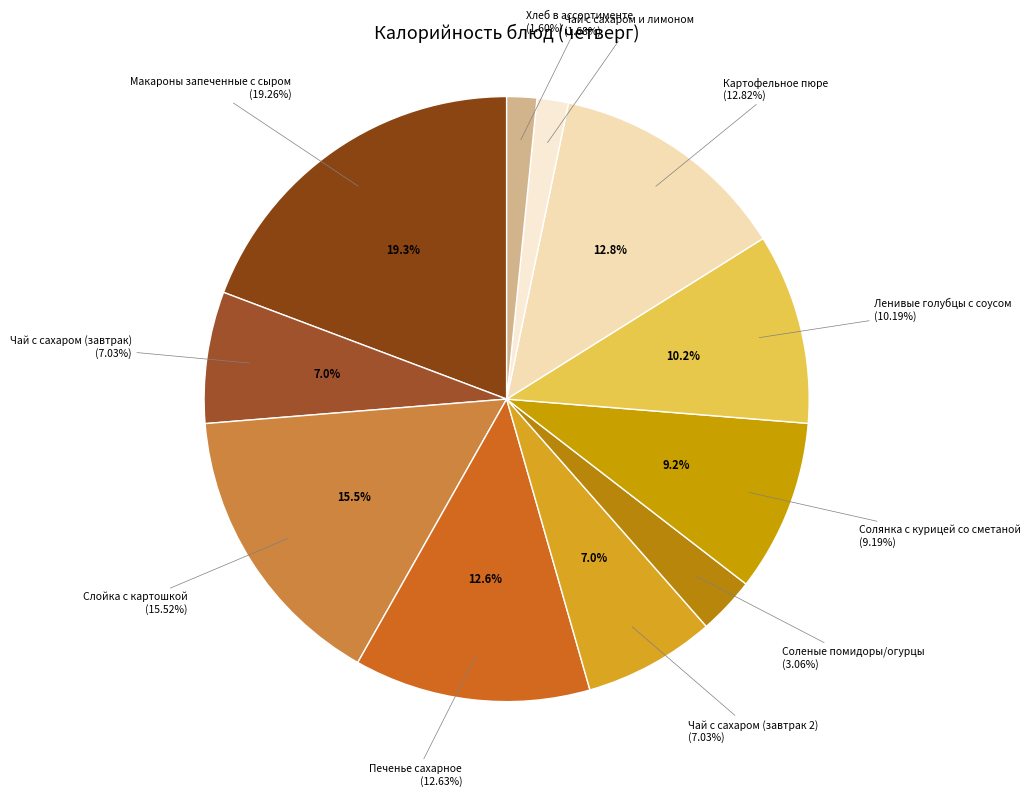

To the nearest percent, what portion does Картофельное пюре represent?

13%